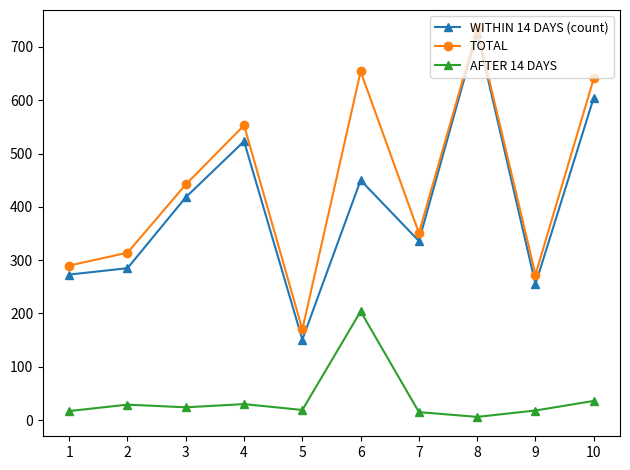

True or false: AFTER 14 DAYS and WITHIN 14 DAYS (count) cross at least once.

False